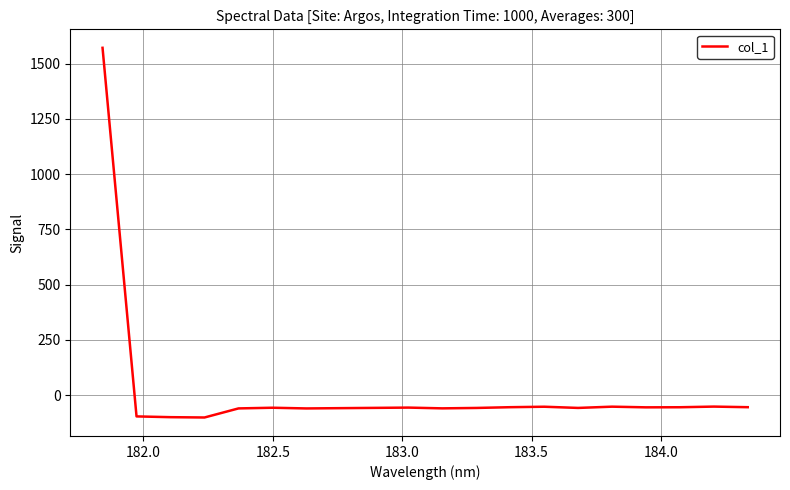

What is the smallest value displayed?

-101.6